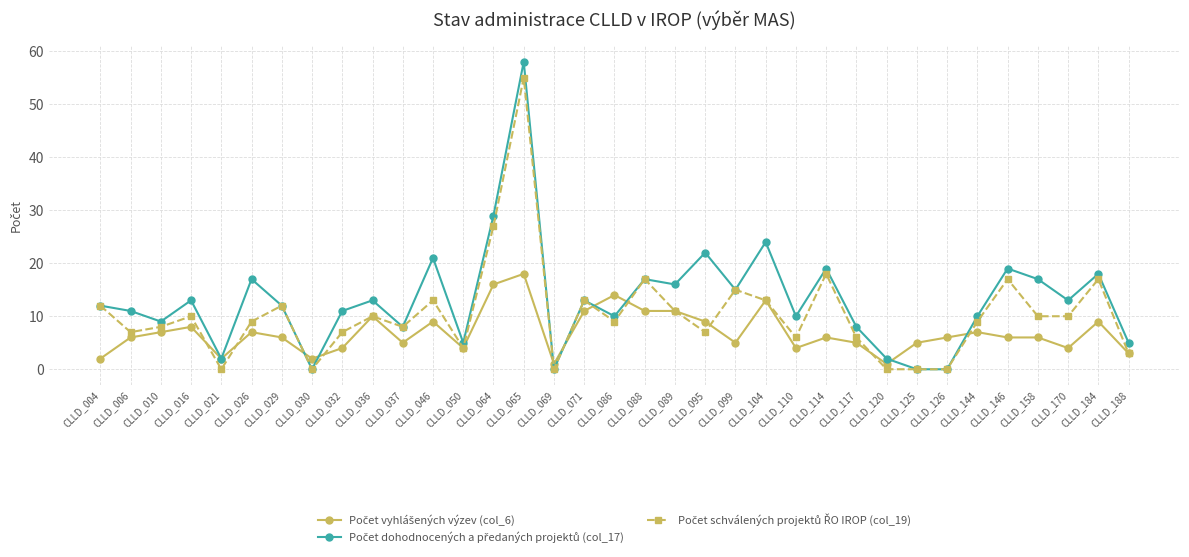

What is the maximum value shown in the chart?

58